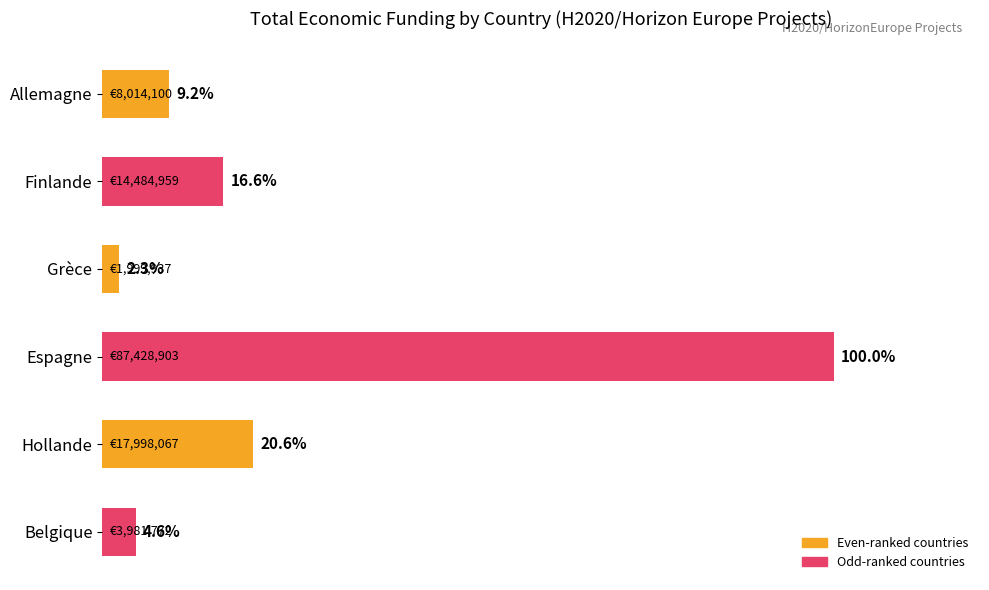

Where is the data nearest to the value 51?

Hollande